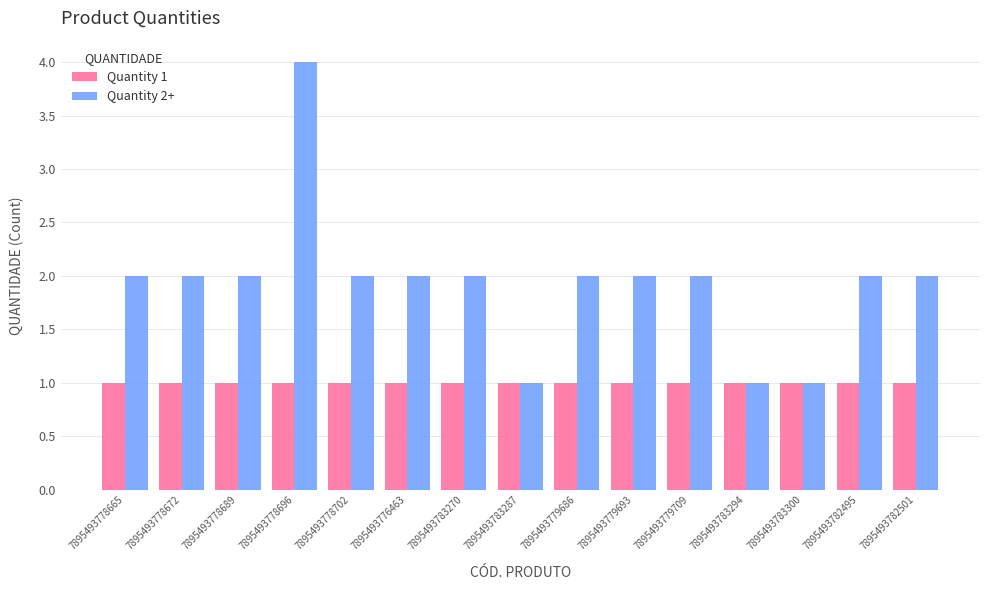

Between 7895493783287 and 7895493782495, which series saw the biggest shift?

Quantity 2+